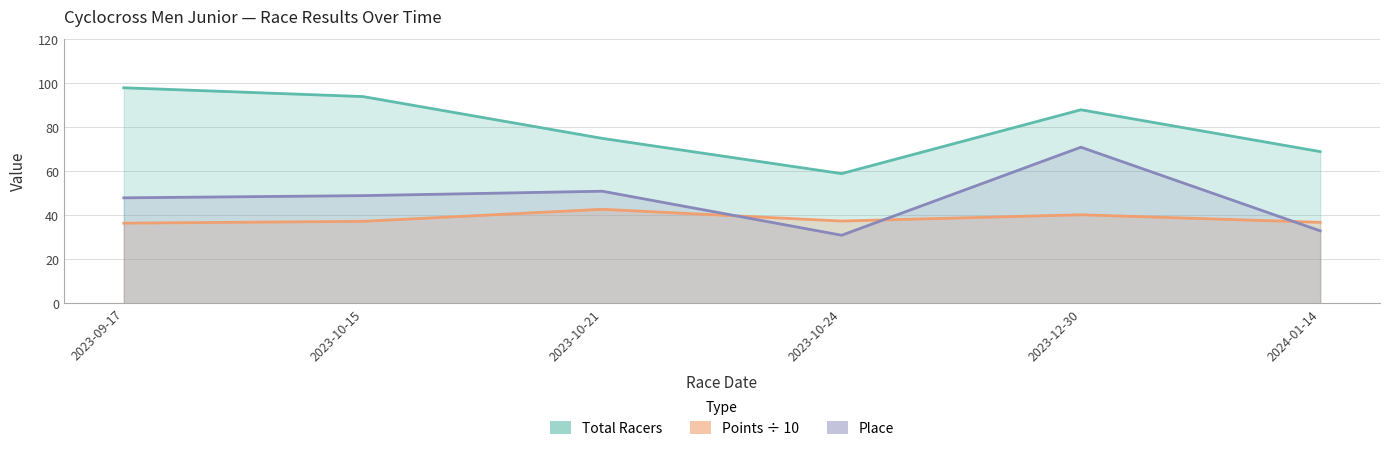

At which category does Total Racers reach its first local peak?

2023-12-30